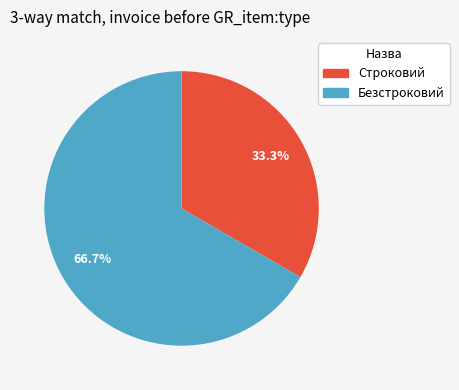

How many slices are in this pie chart?

2